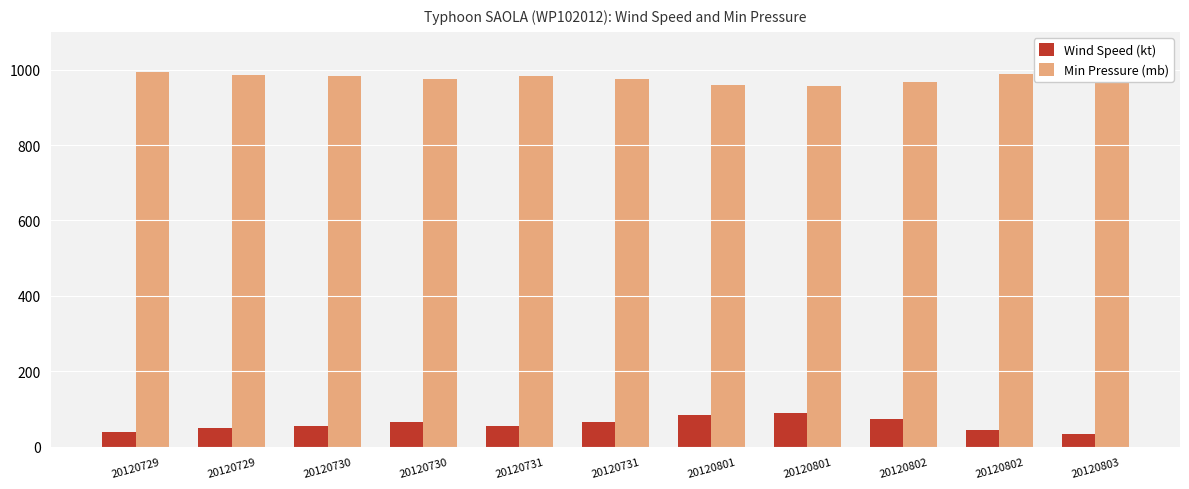

Does the chart contain any negative values?

No